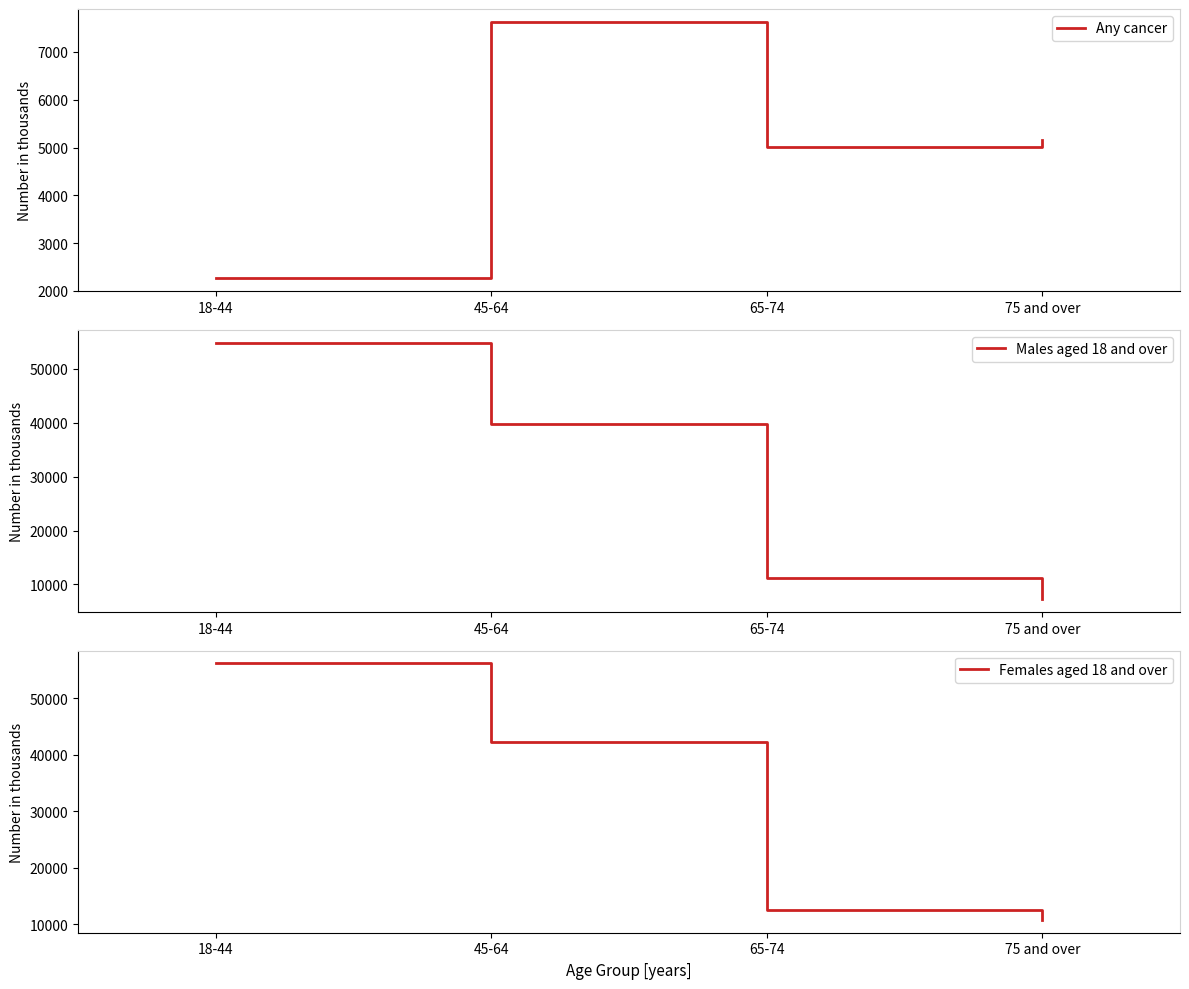

The value of Females aged 18 and over at 75 and over is 2698. True or false?

False